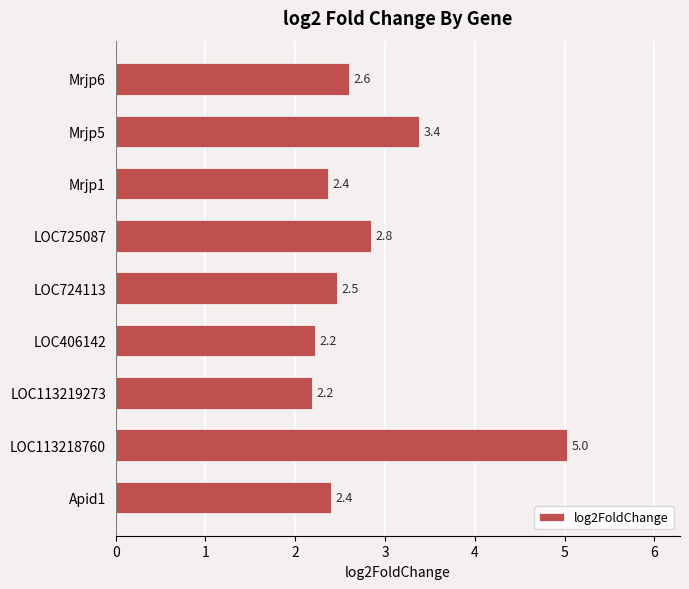

Count the number of data series in this chart.

1